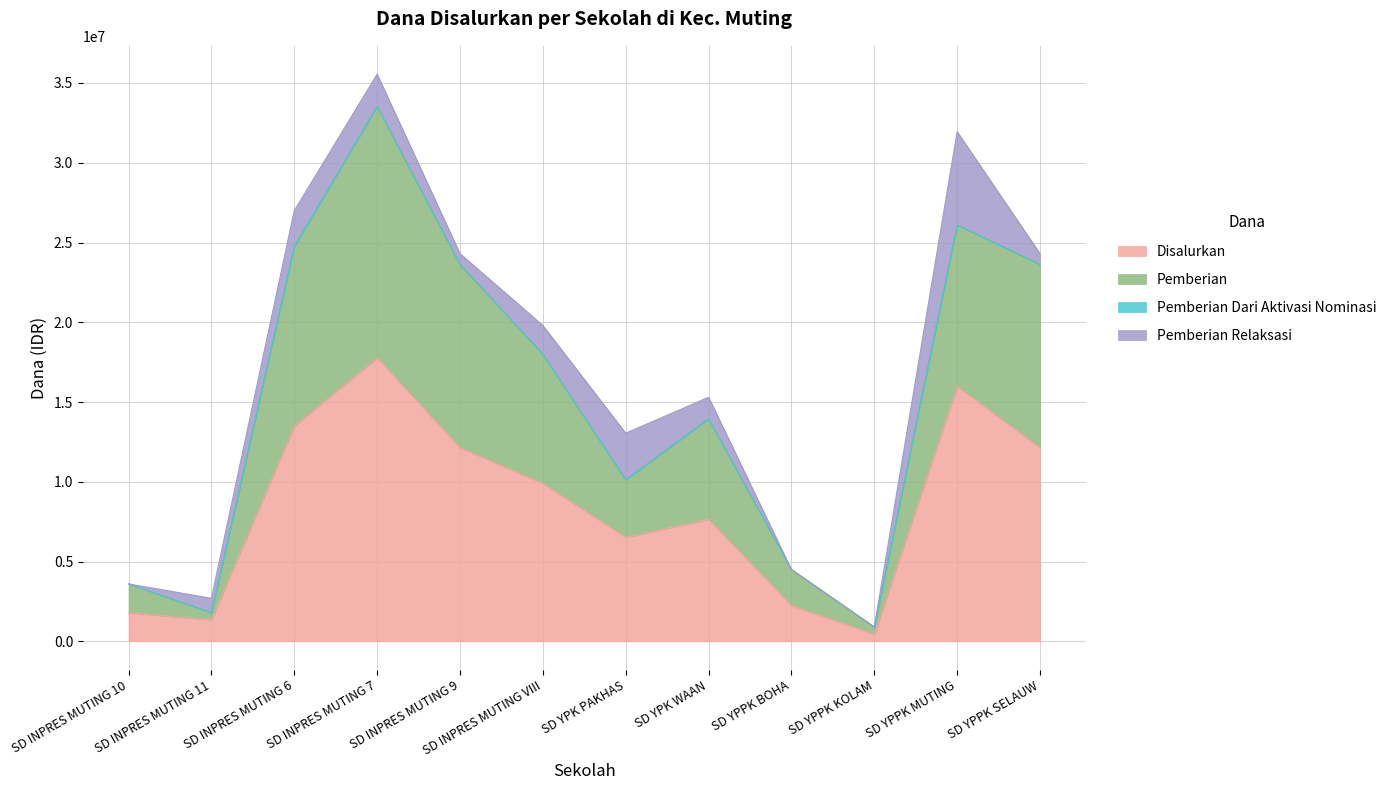

Which category has the lowest value across all series?

SD YPPK KOLAM